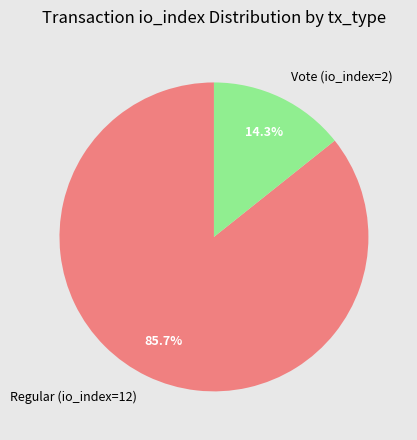

What is the majority slice?

Regular (io_index=12)